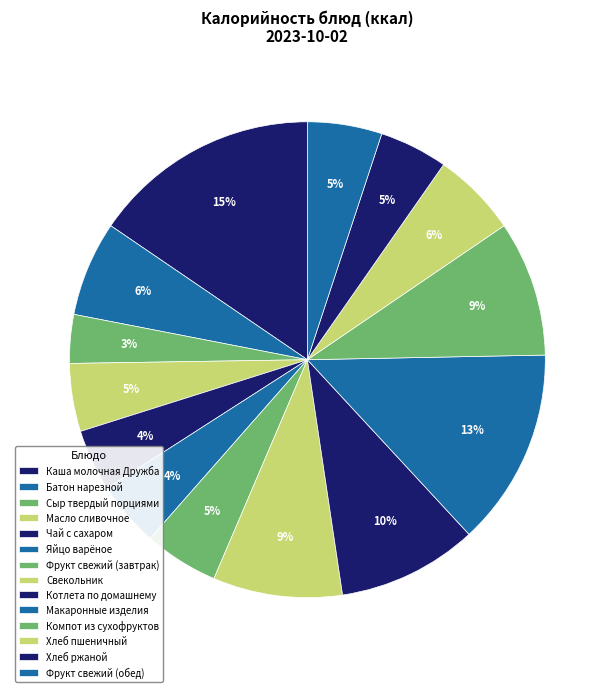

Is it true that Масло сливочное is 5% of the pie?

True